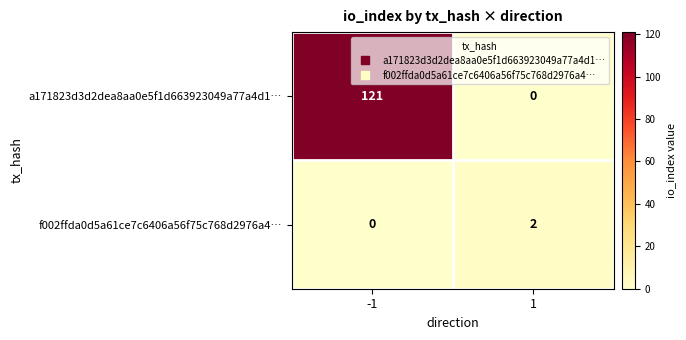

What is the maximum value shown in the chart?

121